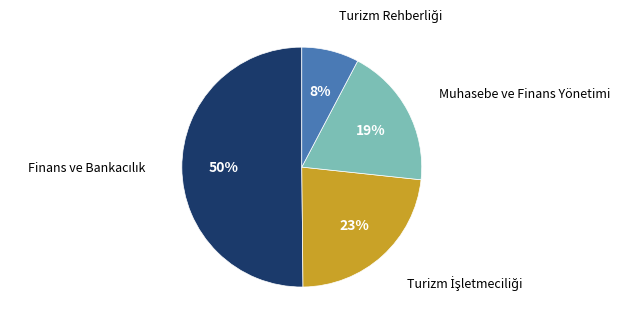

To the nearest percent, what is the average slice percentage?

25%